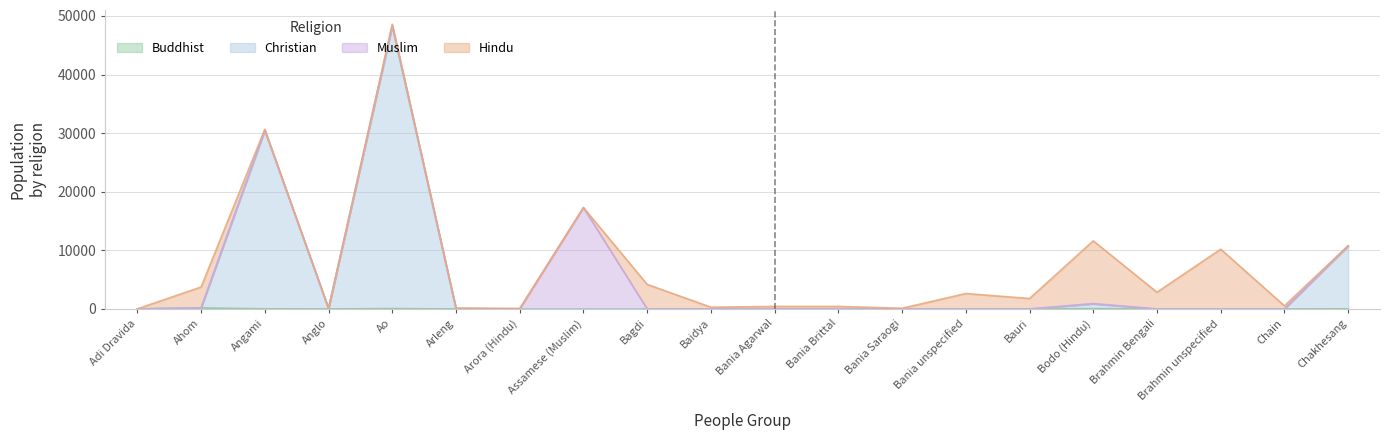

At which category is the sum across all series the highest?

Ao